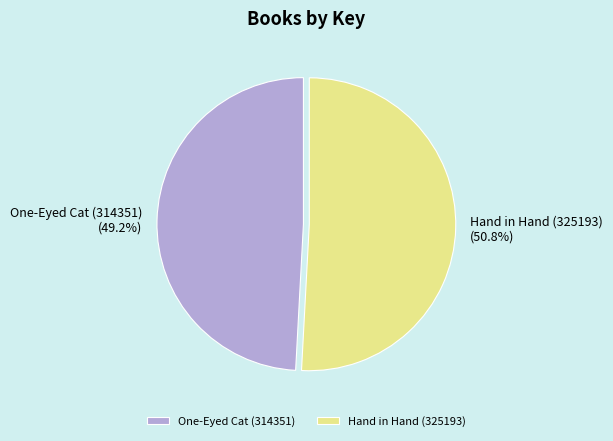

How many segments does this pie chart have?

2